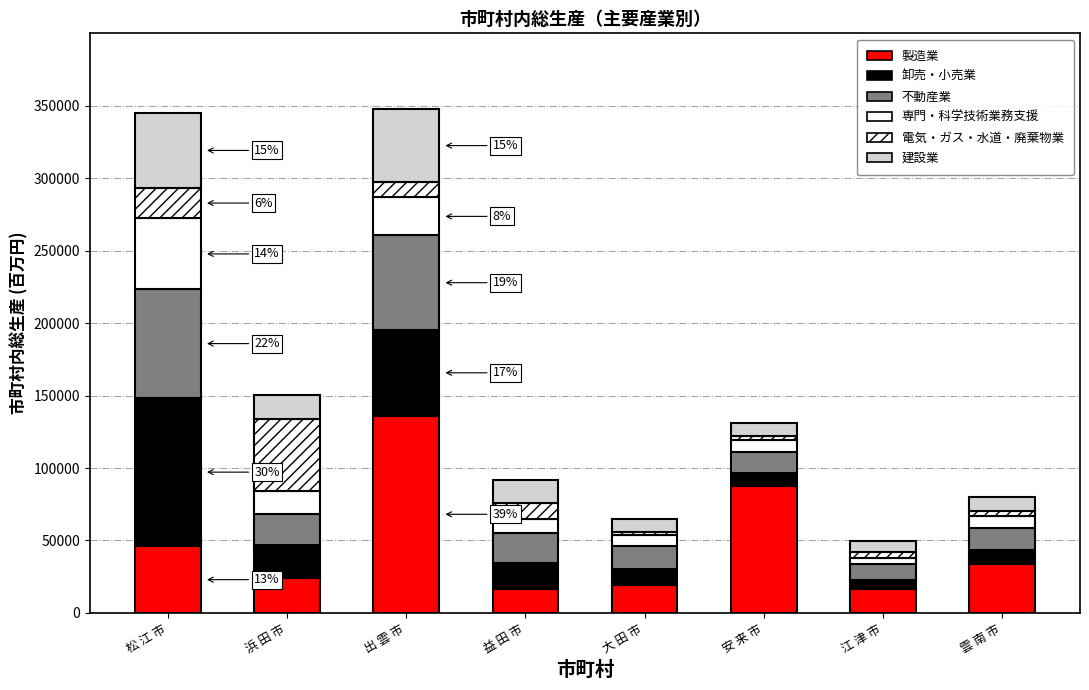

What is the difference between the 建設業 values at 雲 南 市 and 松 江 市?

41483